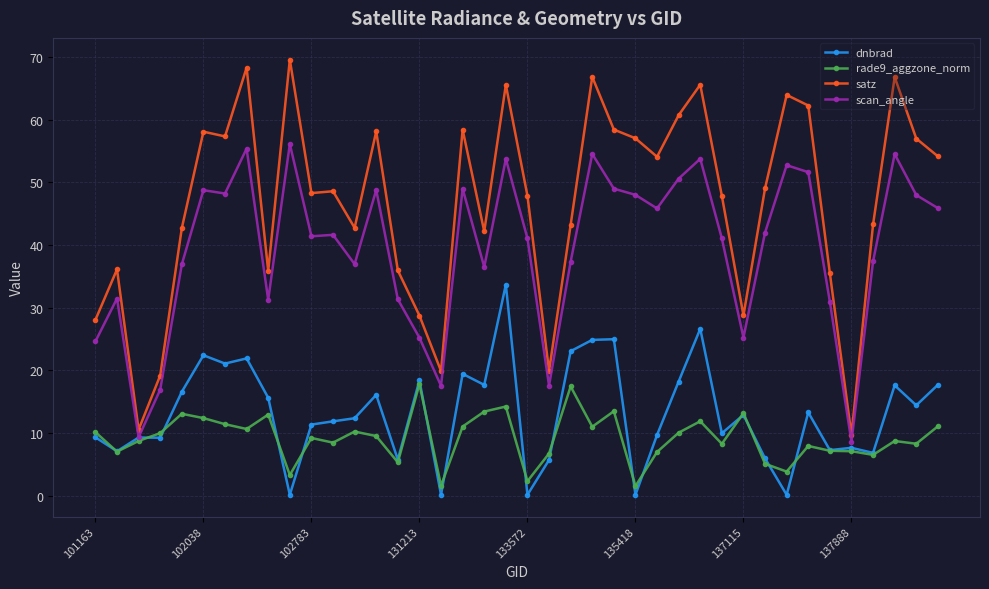

Which series has the widest spread of values?

satz